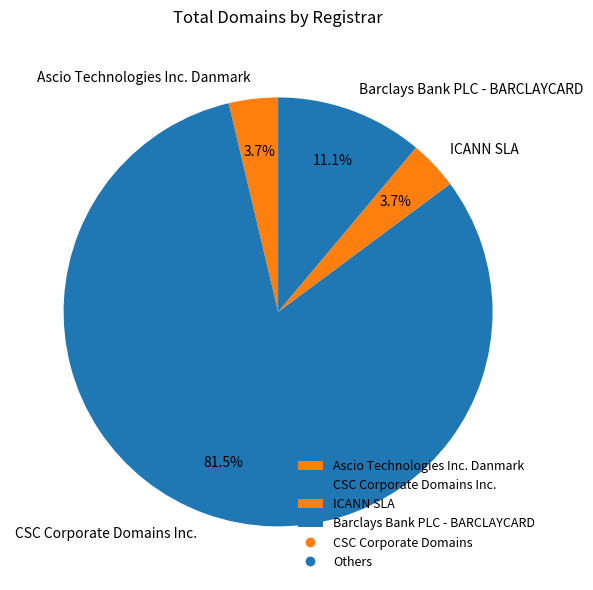

Between CSC Corporate Domains Inc. and Barclays Bank PLC - BARCLAYCARD, which is larger?

CSC Corporate Domains Inc.